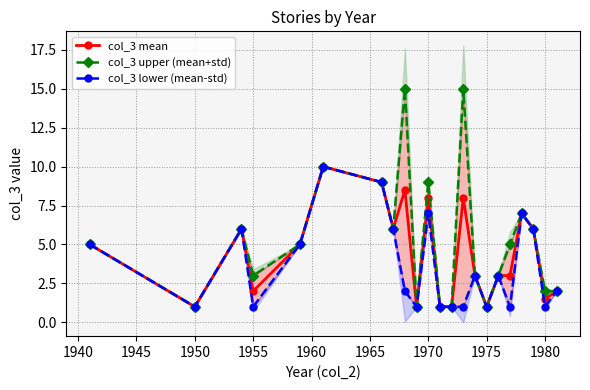

Which series has the widest spread of values?

col_3 upper (mean+std)